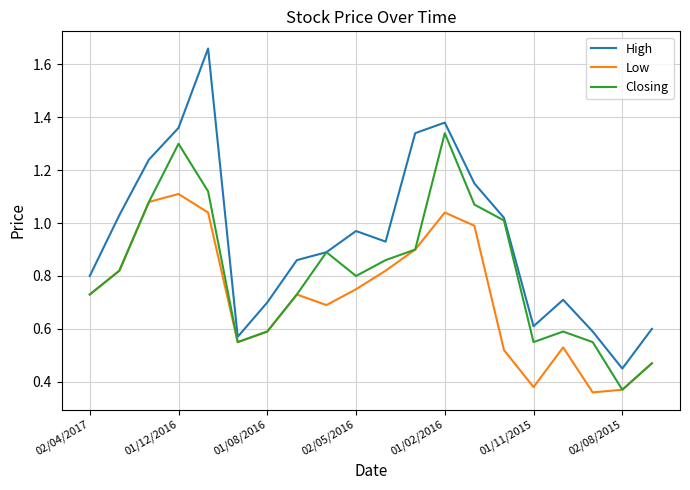

Which series has the largest total across all categories?

High